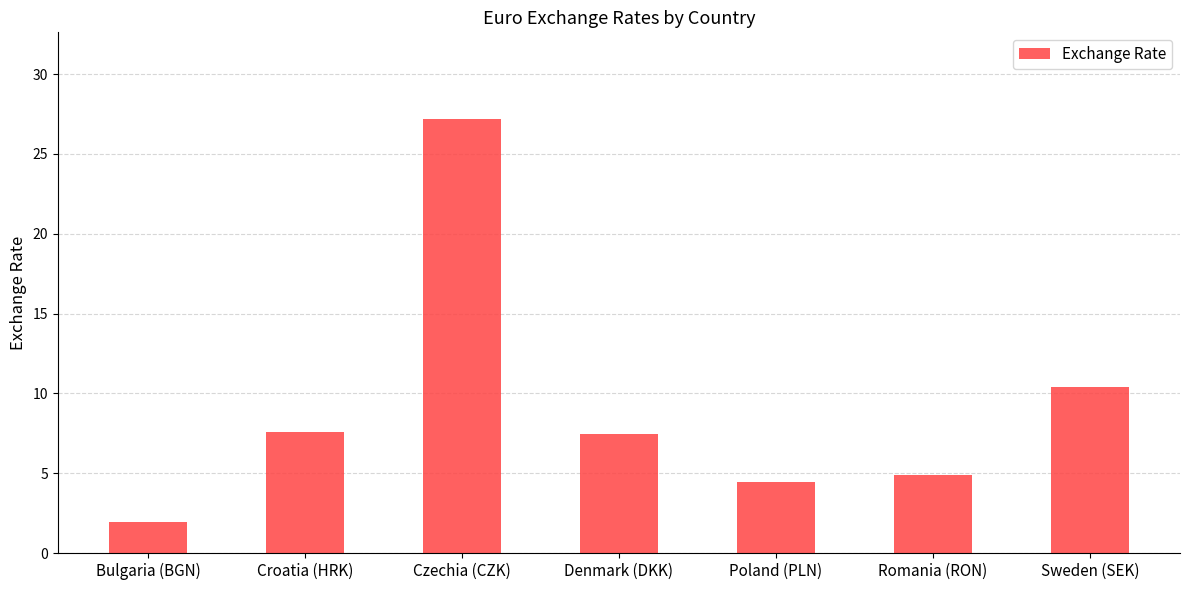

What is the label of the 5th bar from the right?

Czechia (CZK)